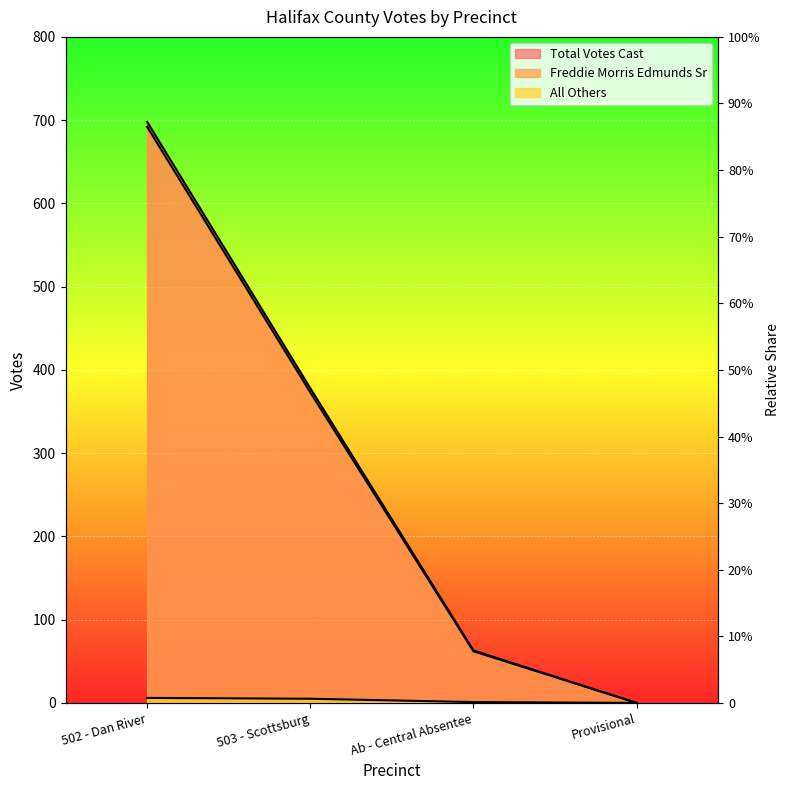

Does the chart display data point markers on the line(s)?

No